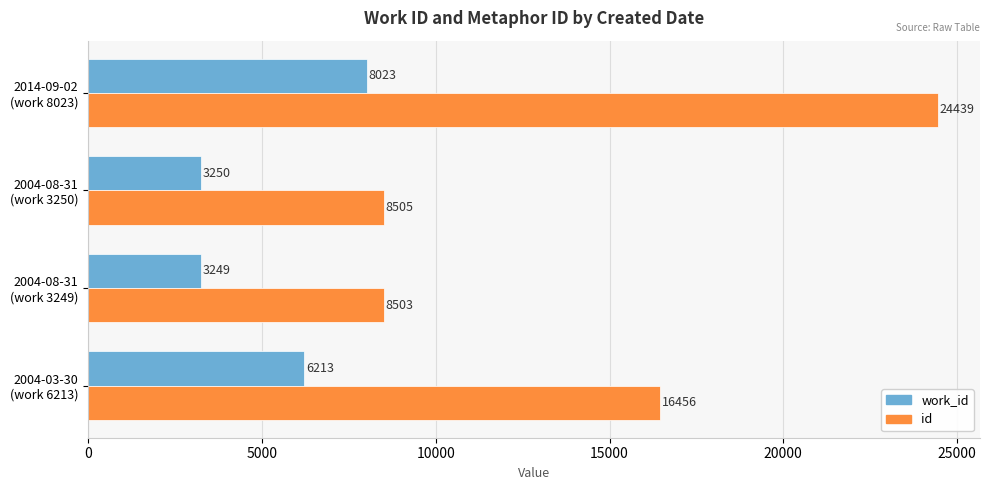

List the series in order of their peak value, highest first.

id, work_id